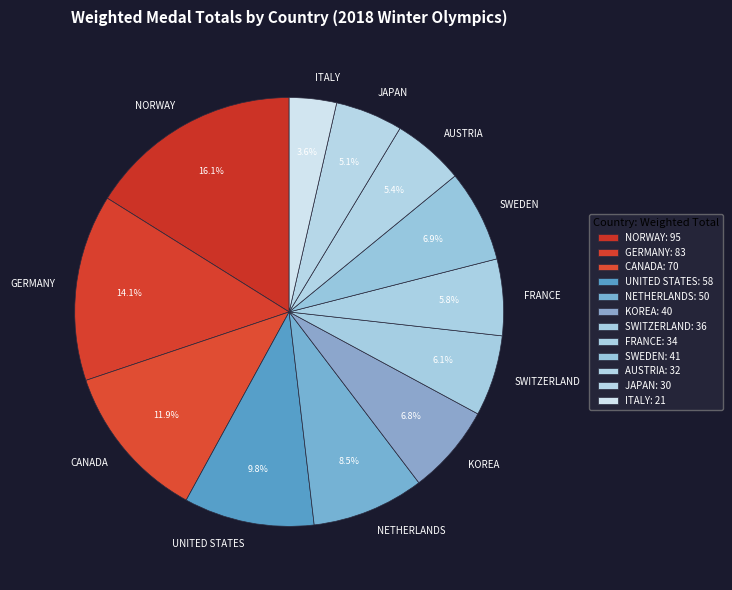

What is the ratio of the value at SWEDEN to the value at NETHERLANDS?

0.8